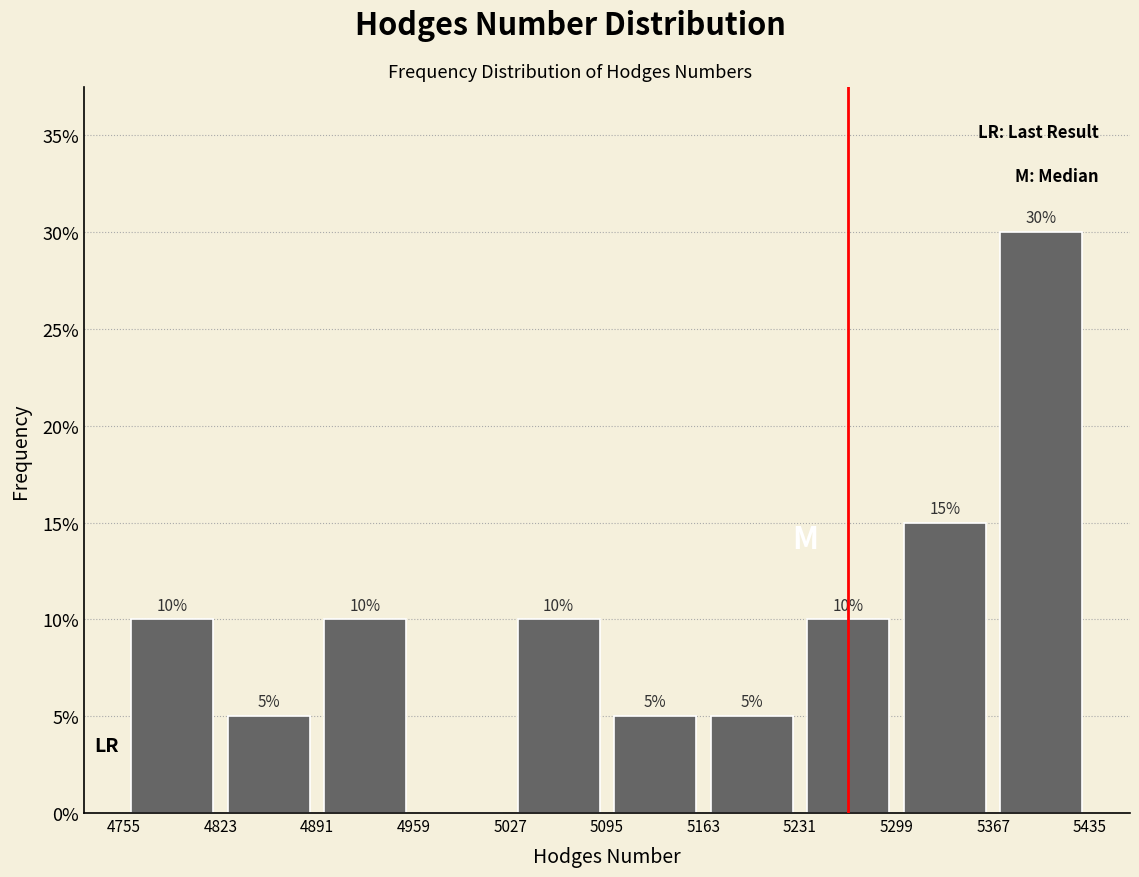

Which range on the x-axis has the tallest bar?

5367 to 5435